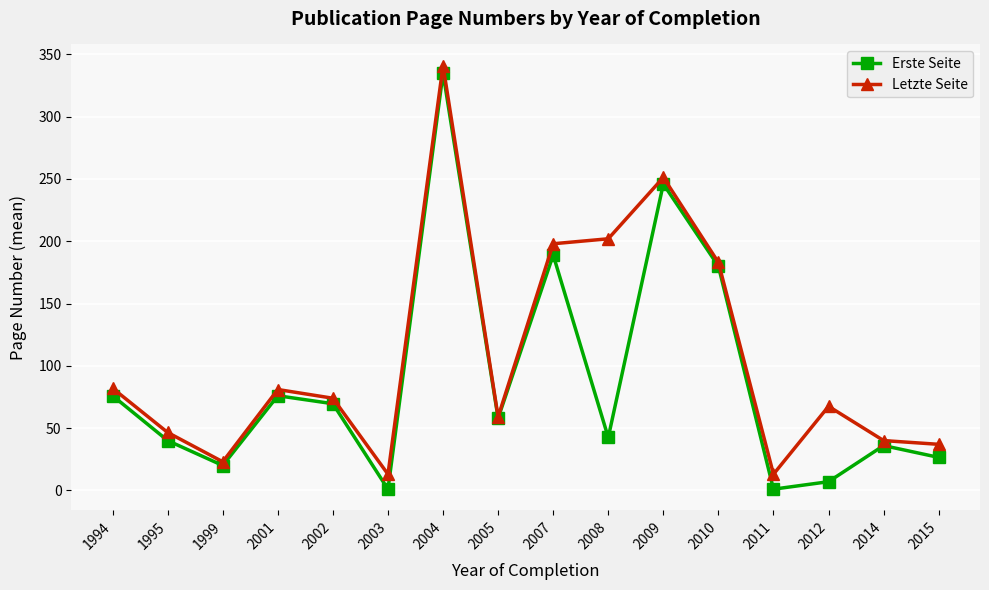

What is the smallest value displayed?

1.0